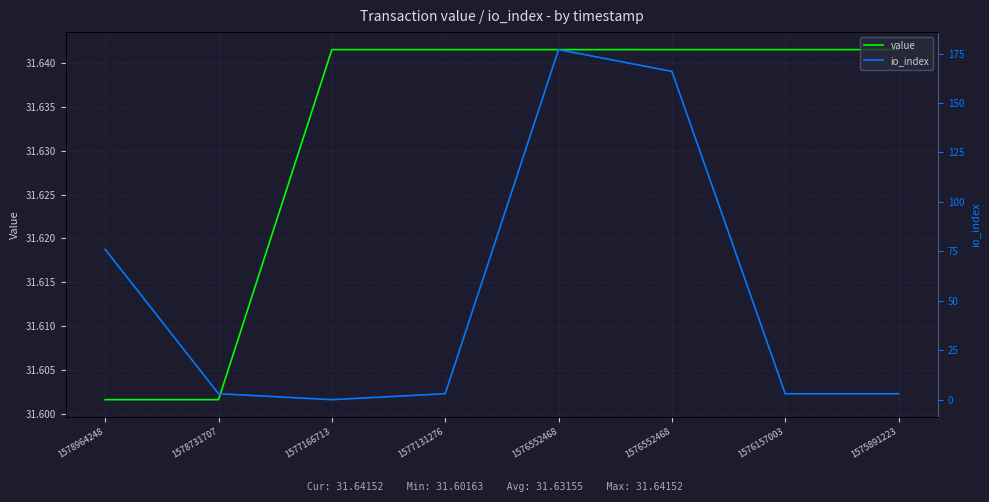

What is the value of the io_index point at the 5th from the left?

177.0